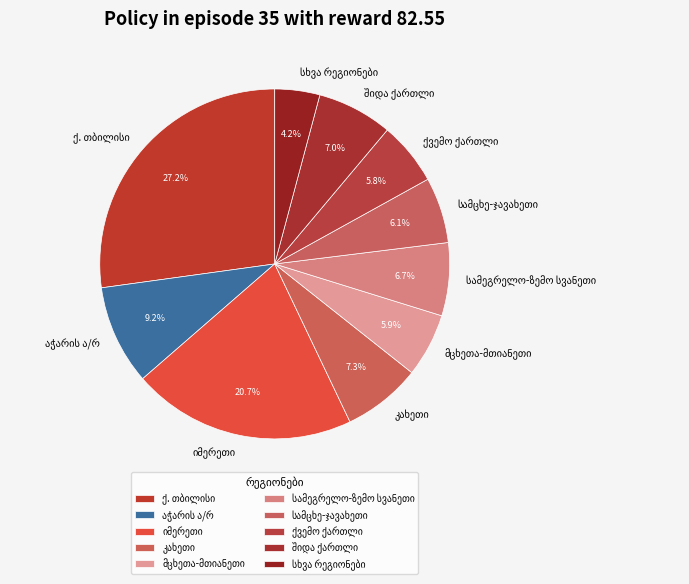

Does any single category account for the majority?

No